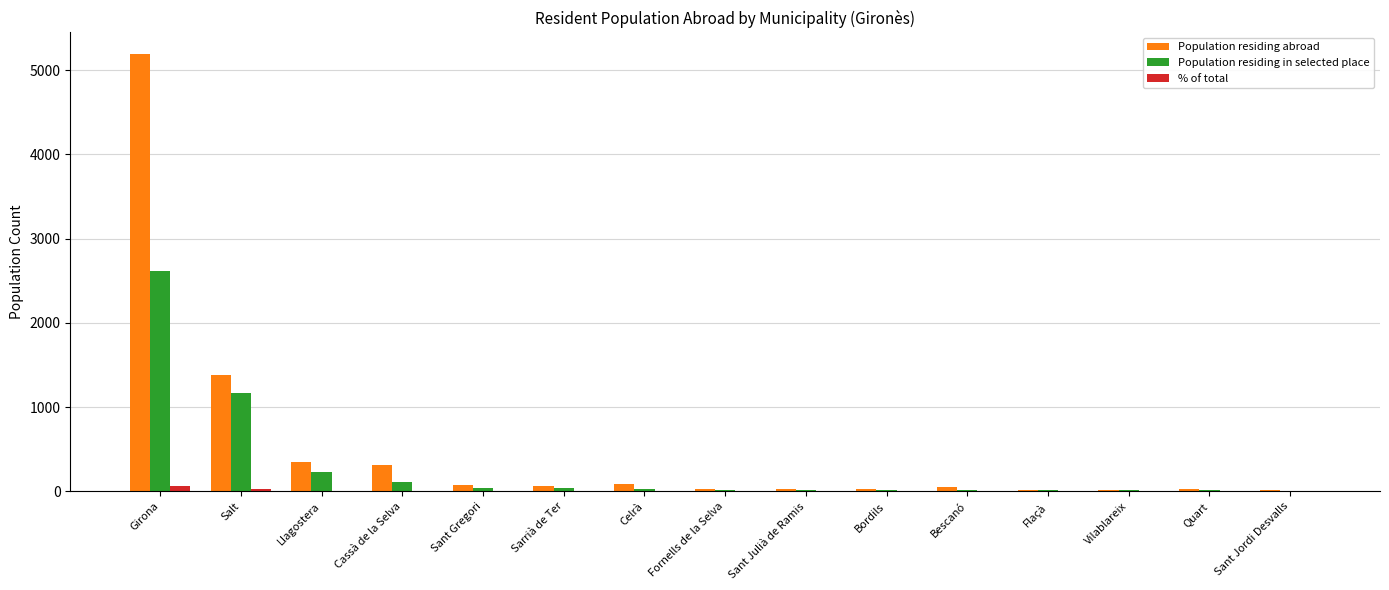

What is the sum of all Population residing abroad values?

7687.0